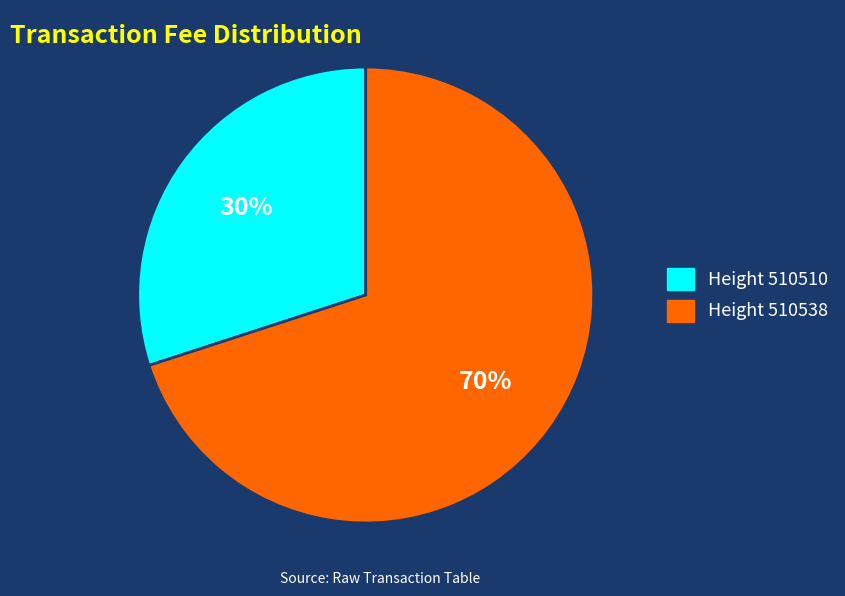

To the nearest percent, what is the average slice percentage?

50%